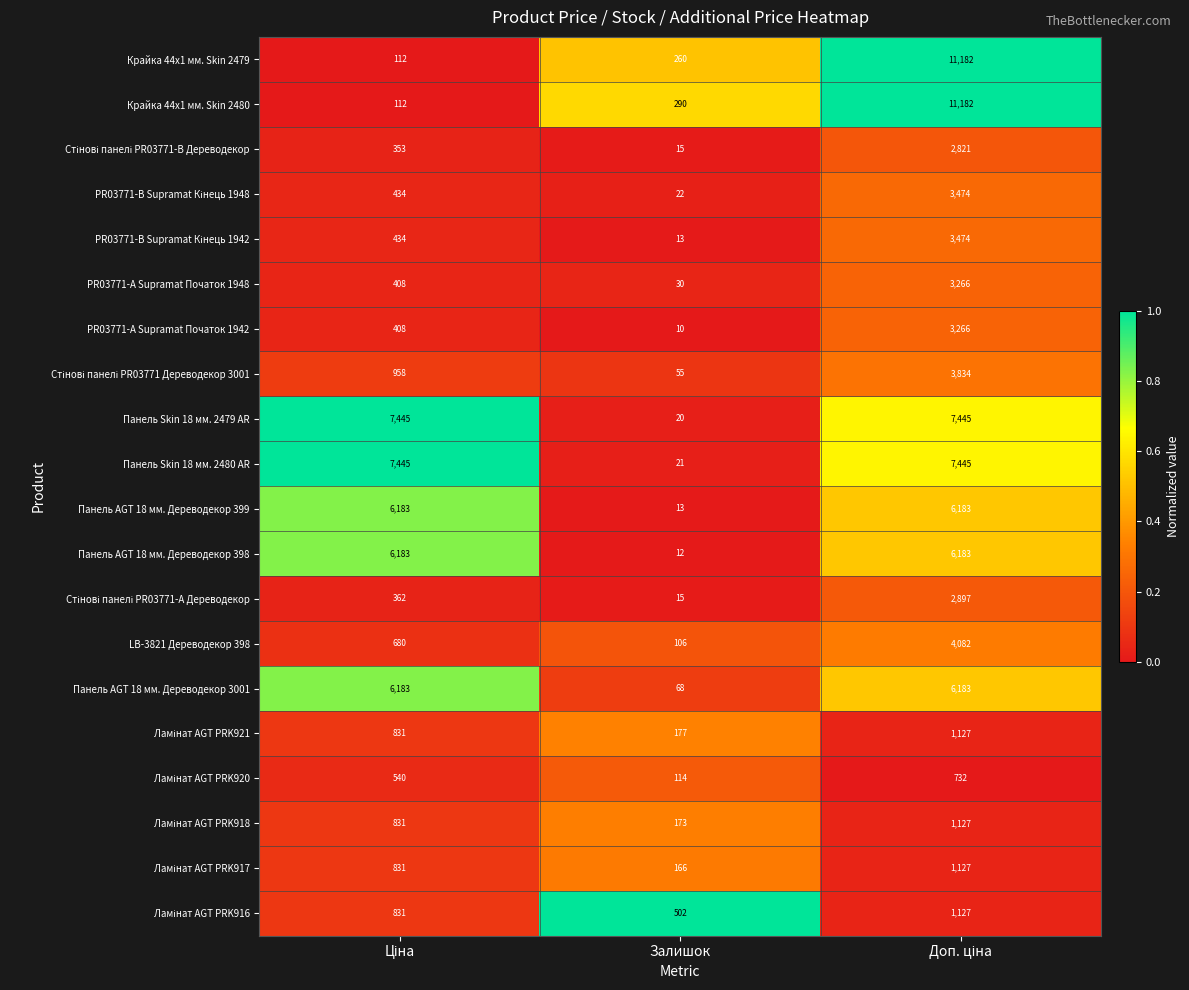

The value of PR03771-А Supramat Початок 1948 at Залишок is 13. True or false?

False